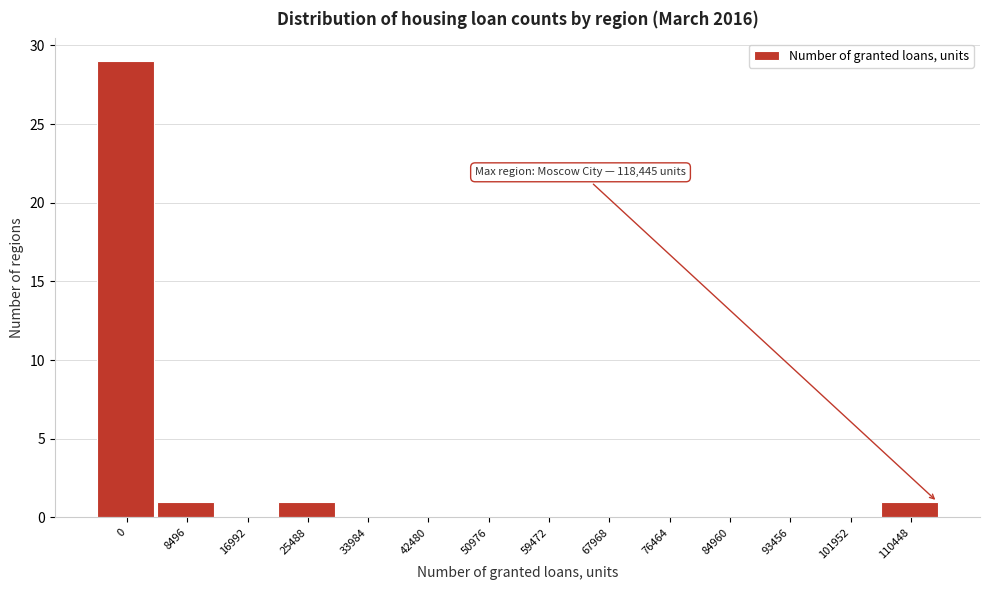

Reading right to left, transcribe all the data shown in this chart.

110448=1	101952=0	93456=0	84960=0	76464=0	67968=0	59472=0	50976=0	42480=0	33984=0	25488=1	16992=0	8496=1	0=29